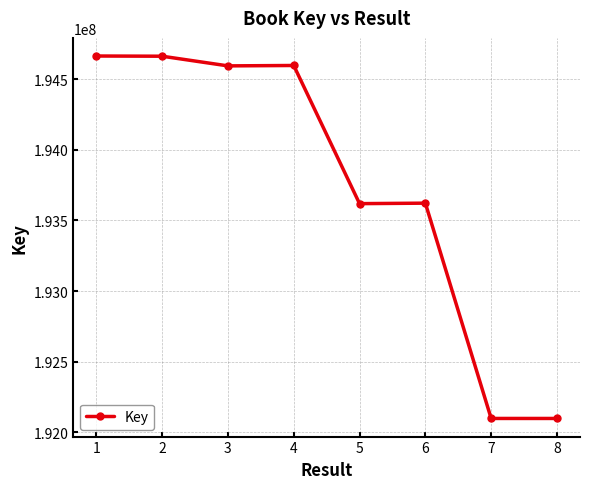

What is the sum of the values at 2 and 4?

389259235